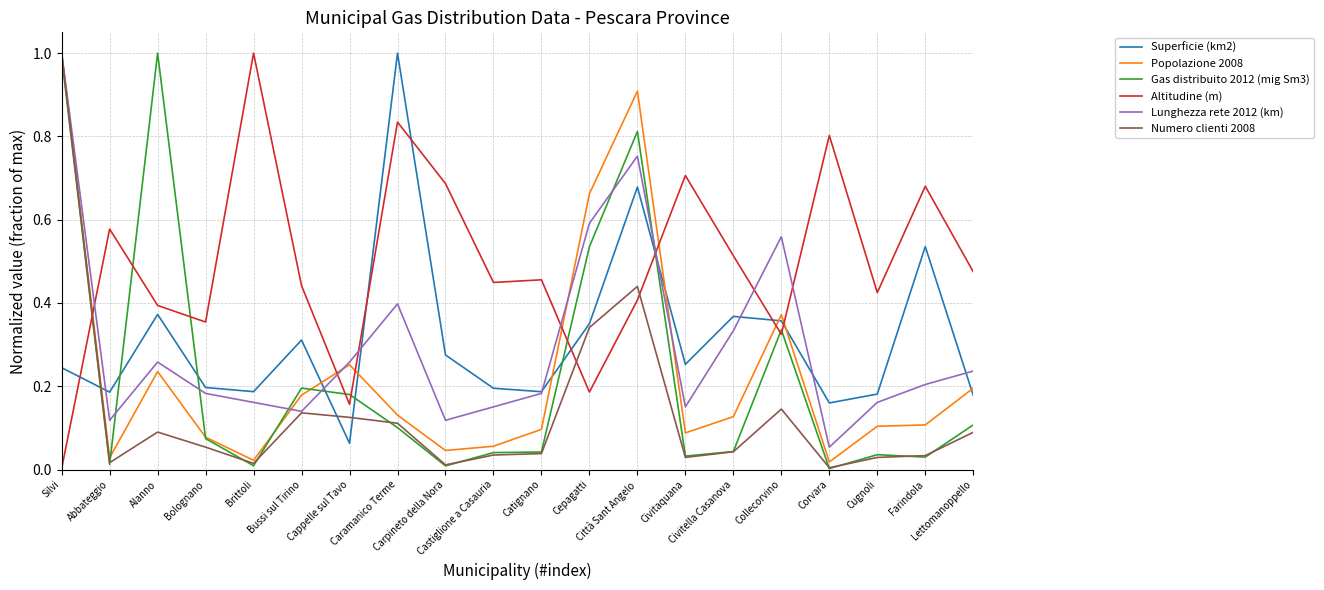

True or false: Altitudine (m) has more than 0 interior local peaks.

True